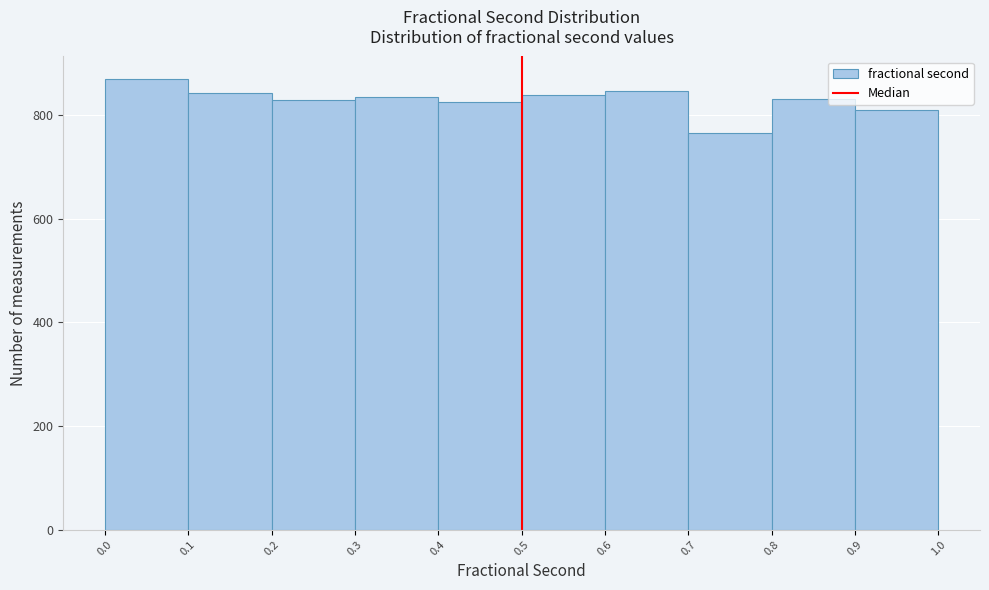

How tall is the bar that spans 0.7 to 0.8 on the x-axis? The values are not printed on the chart, so give them approximately, as read against the axis.

760